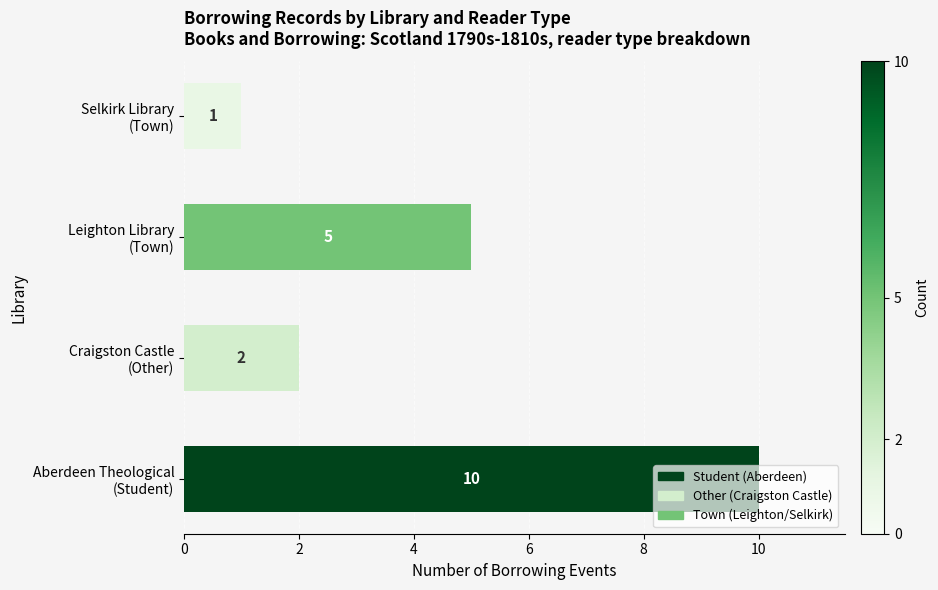

What is the maximum value shown in the chart?

10